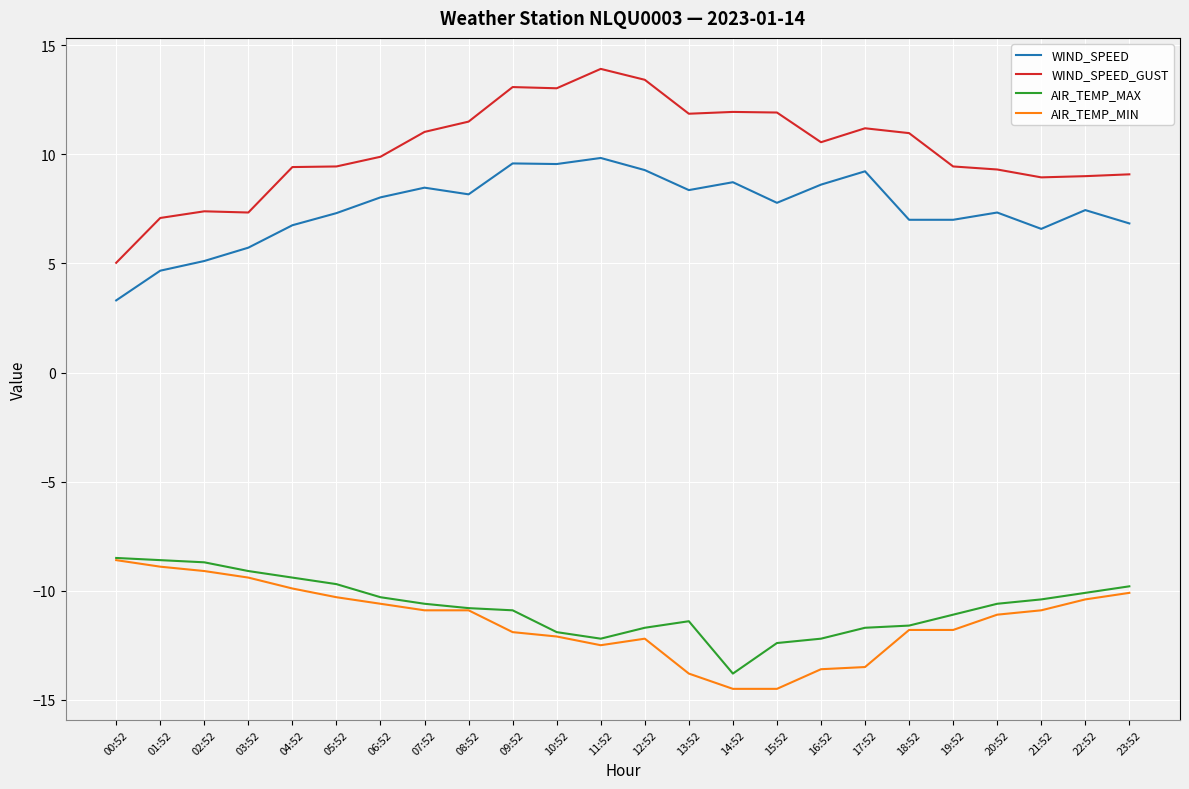

What is the greatest value displayed?

13.9